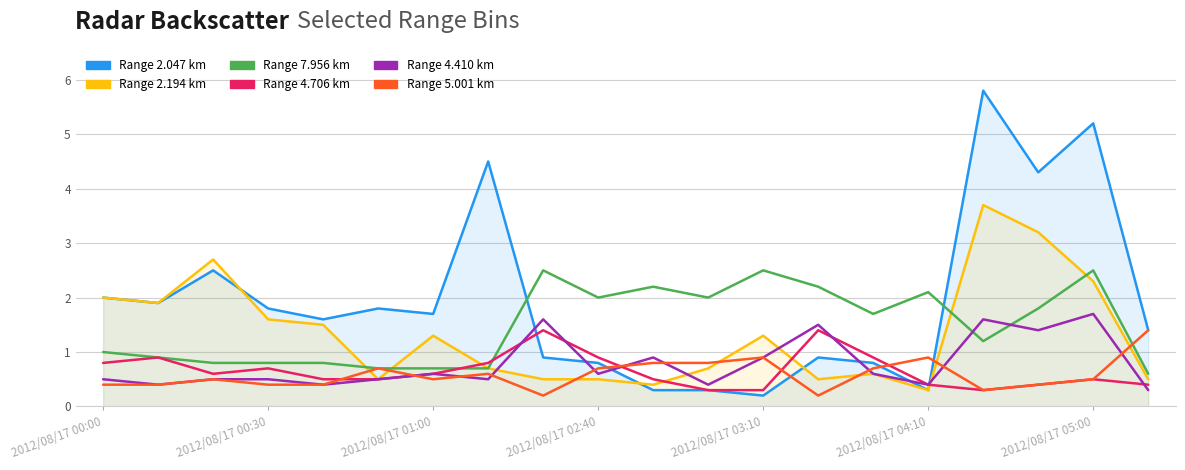

What is the value of the Range 2.047 km point at the 13th from the left?

0.2